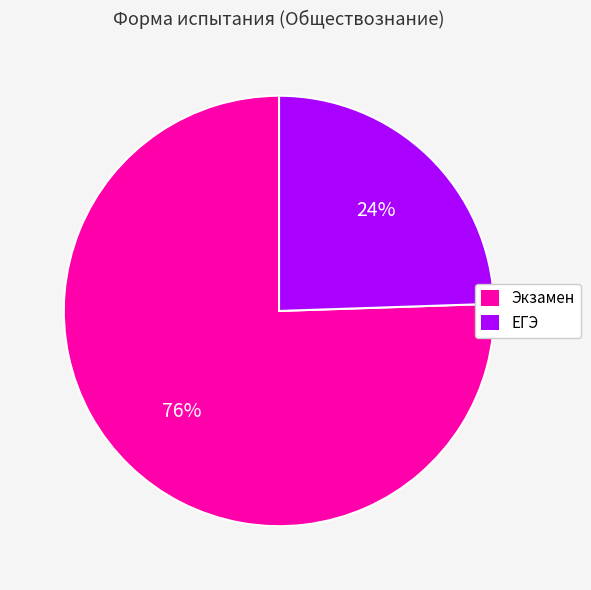

To the nearest percent, what portion does Экзамен represent?

76%